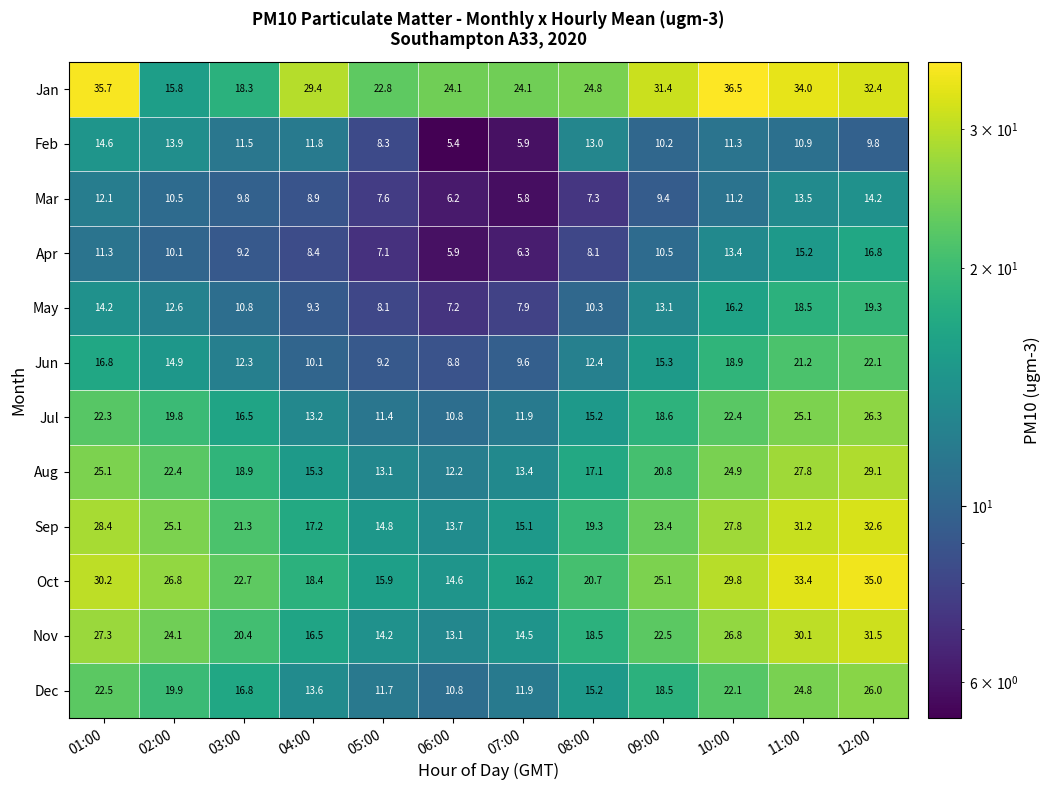

What is the sum of all Jul values?

213.5